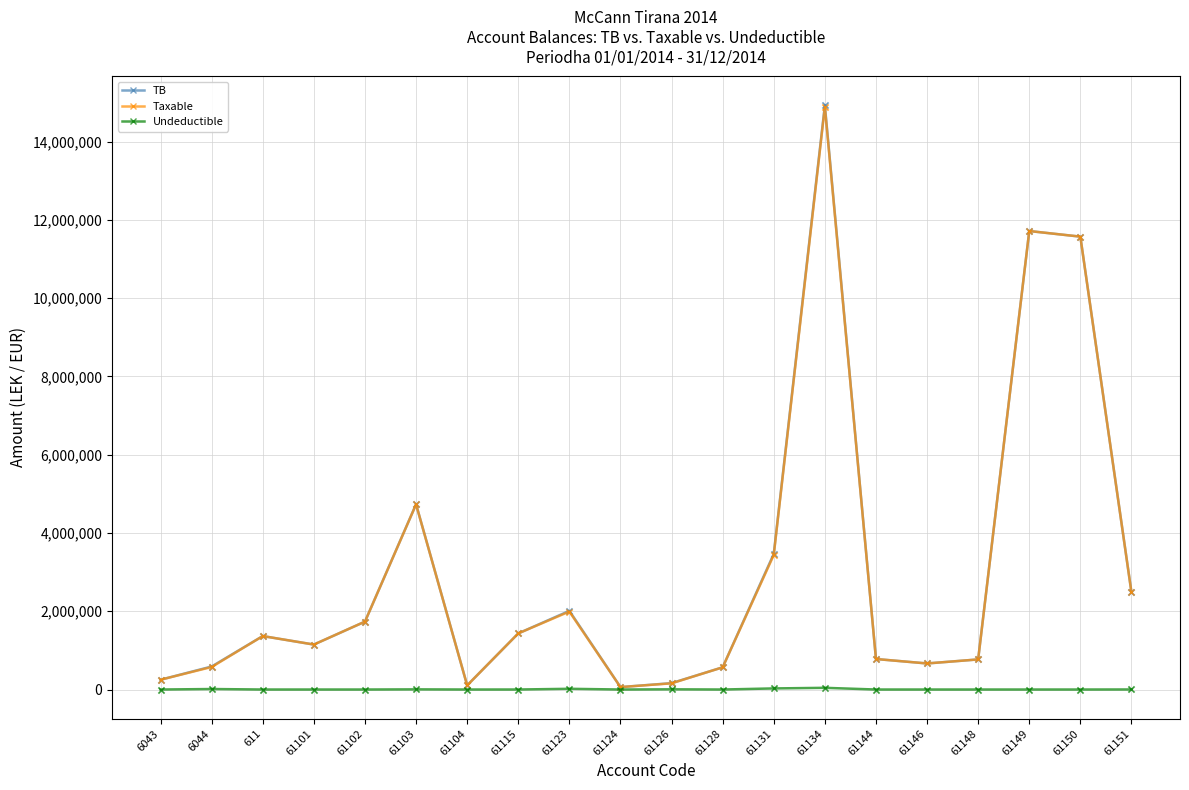

What are all the series names shown in the legend?

TB, Taxable, Undeductible